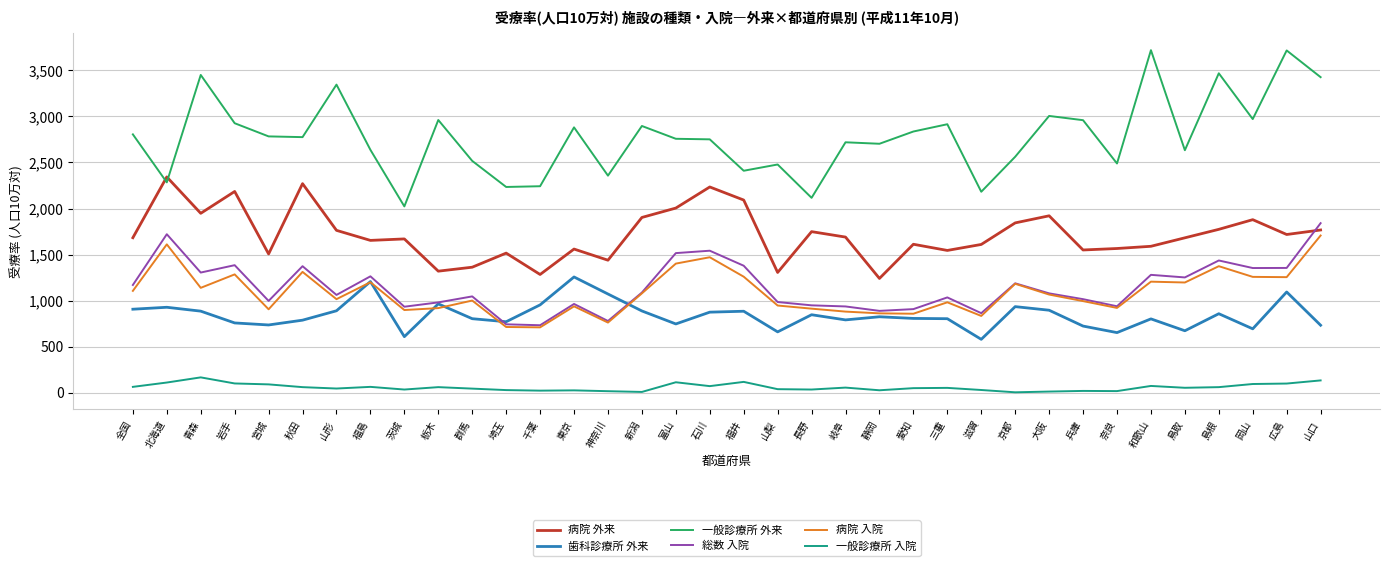

True or false: 歯科診療所 外来 has a value of 403 at 神奈川.

False